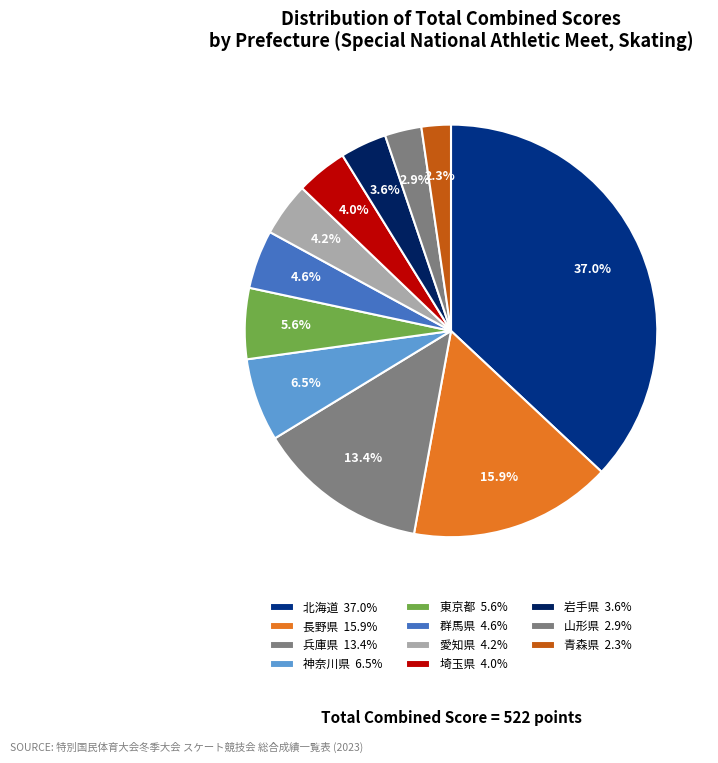

To the nearest percent, what is the difference between the largest and smallest slice percentages?

35%